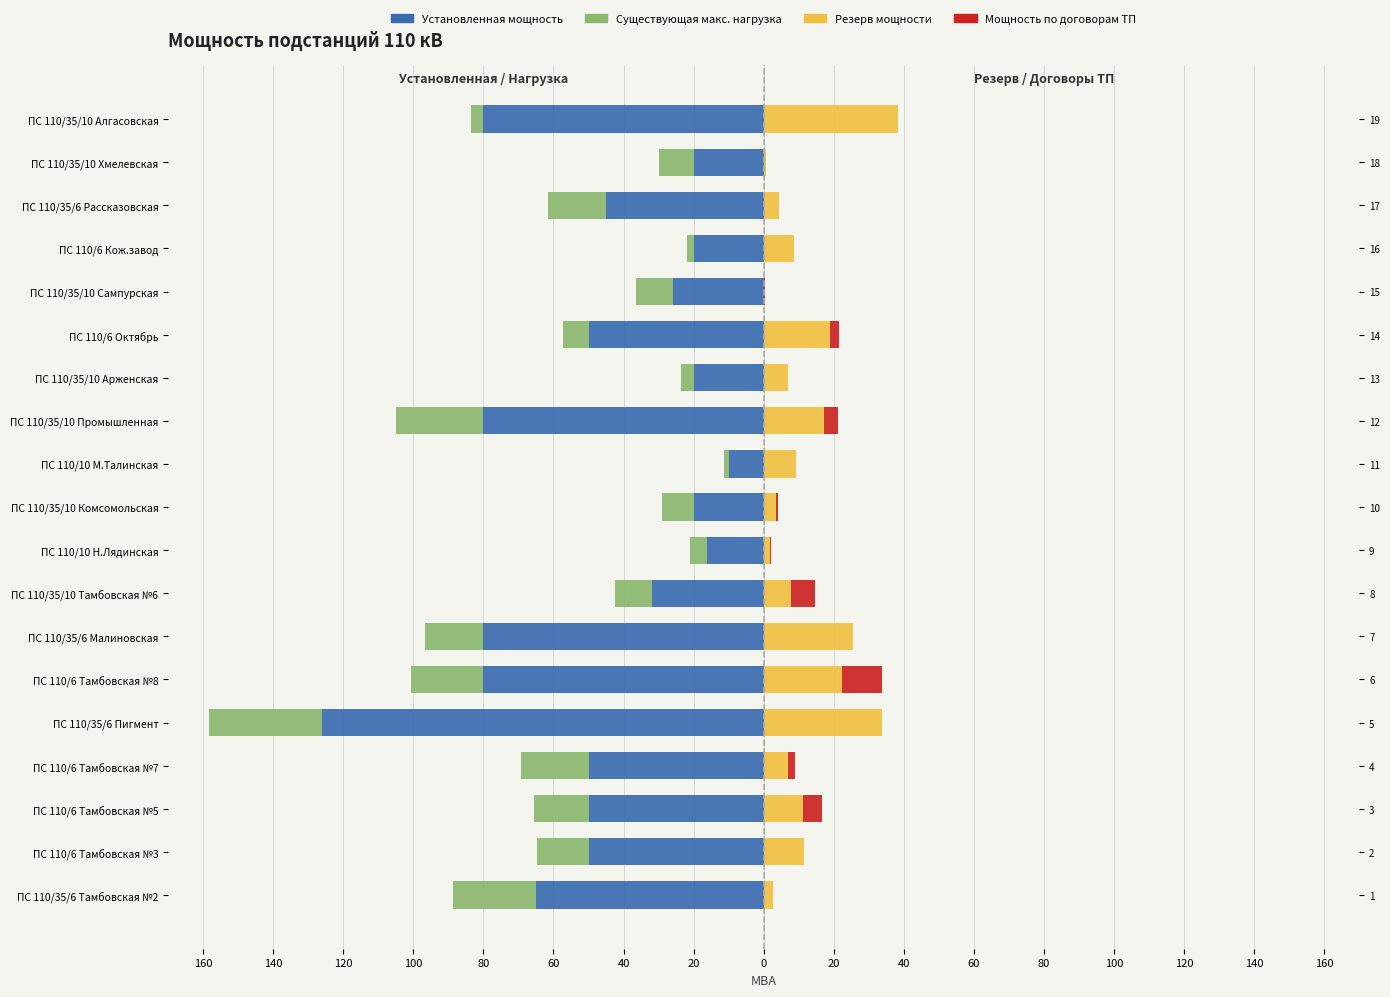

What is the smallest value displayed?

-126.0